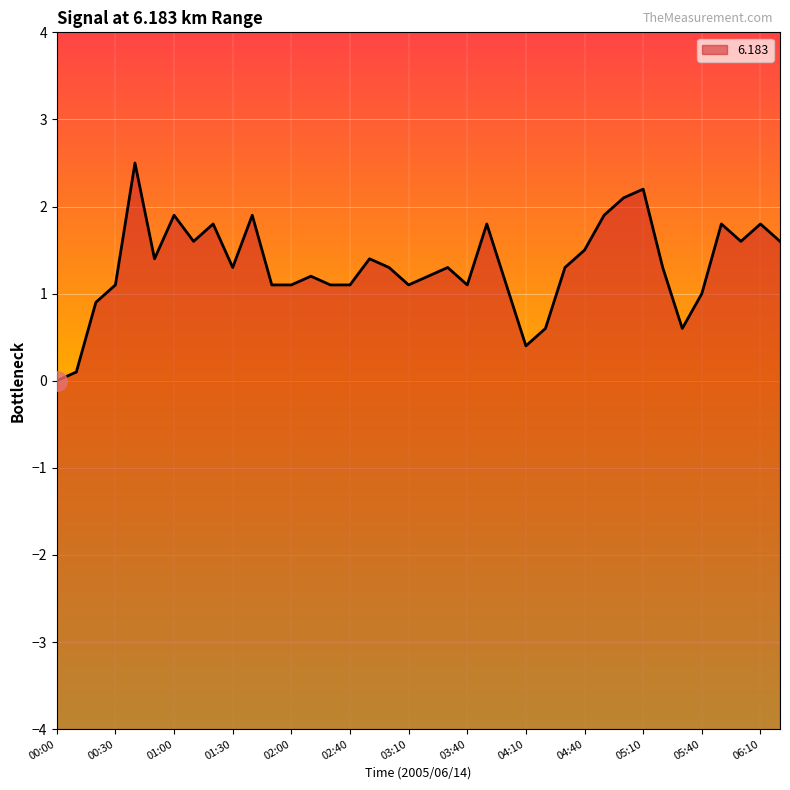

Rank the categories by value from highest to lowest.

00:40, 05:10, 05:00, 01:00, 01:40, 04:50, 01:20, 03:50, 05:50, 06:10, 01:10, 06:00, 06:20, 04:40, 00:50, 02:50, 01:30, 03:00, 03:30, 04:30, 05:20, 02:10, 03:20, 00:30, 01:50, 02:00, 02:30, 02:40, 03:10, 03:40, 04:00, 05:40, 00:20, 04:20, 05:30, 04:10, 00:10, 00:00